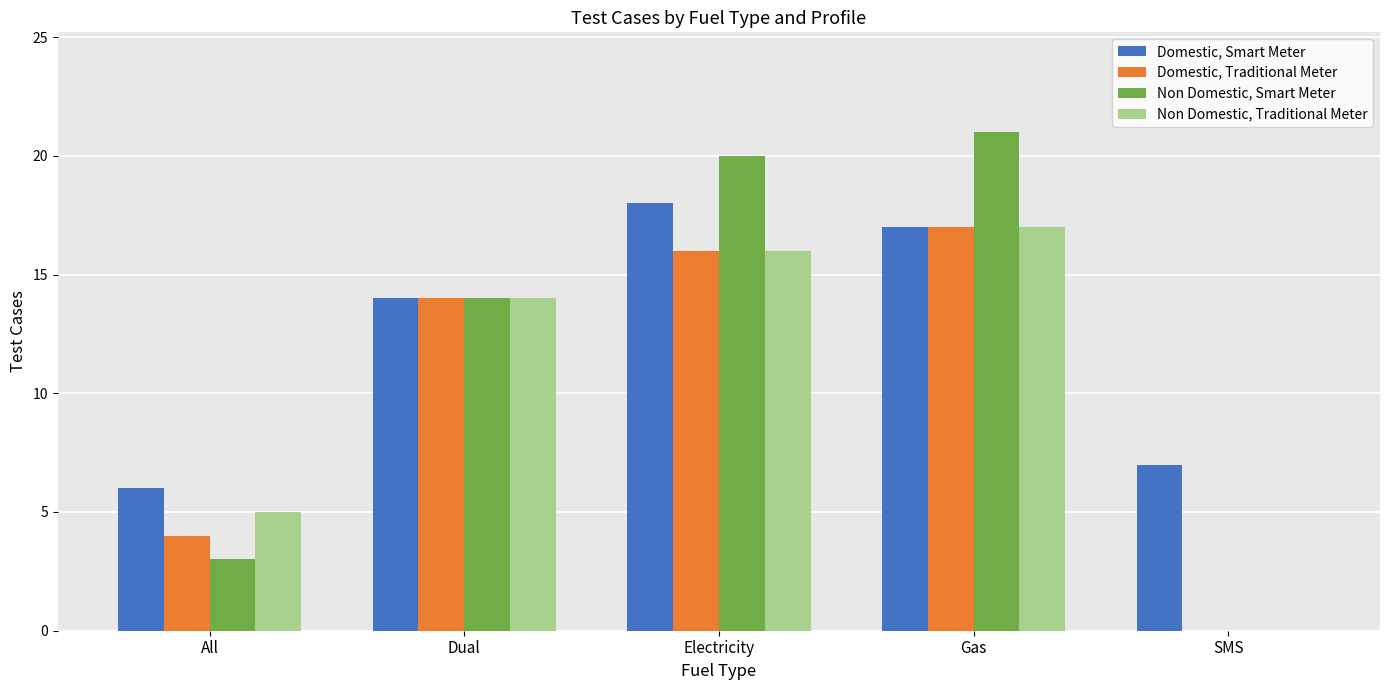

What is the sum of all Non Domestic, Smart Meter values?

58